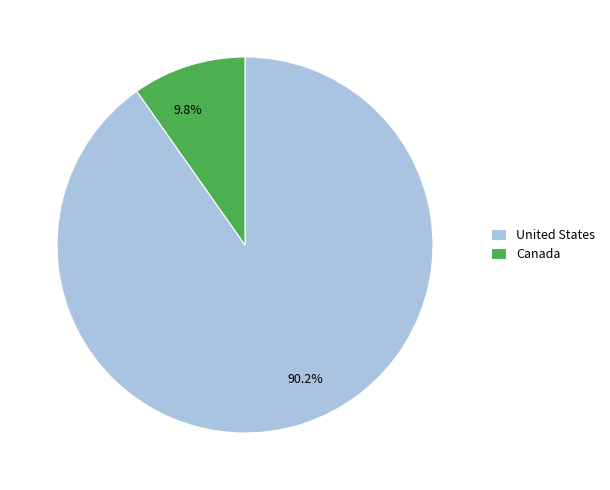

To the nearest percent, what portion does Canada represent?

10%